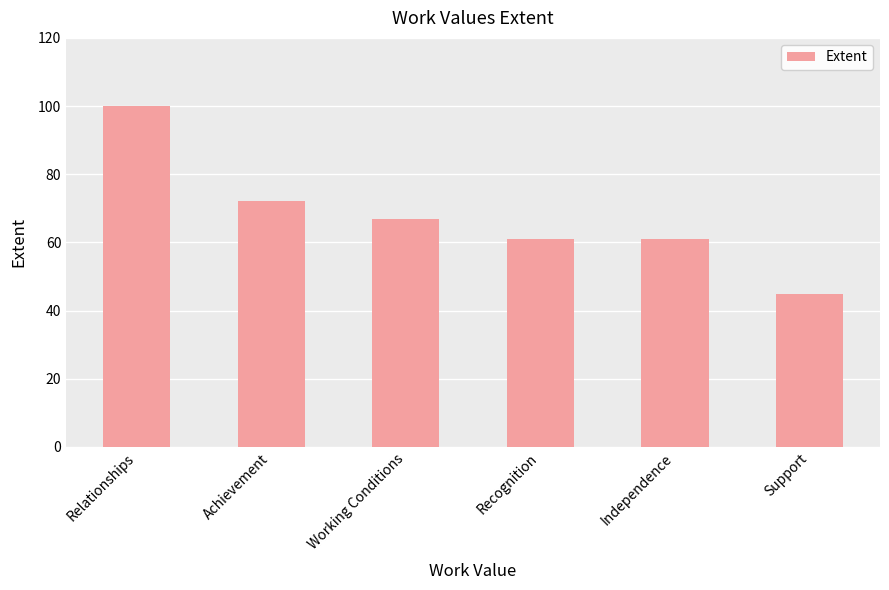

True or false: the data shows 18 at Recognition.

False